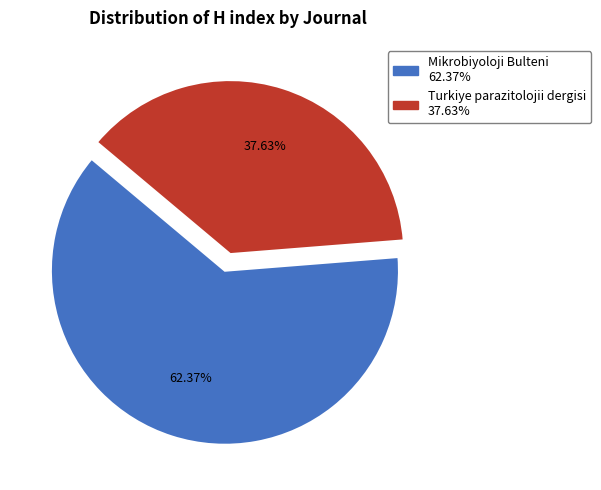

Is it true that Turkiye parazitolojii dergisi is 38% of the pie?

True